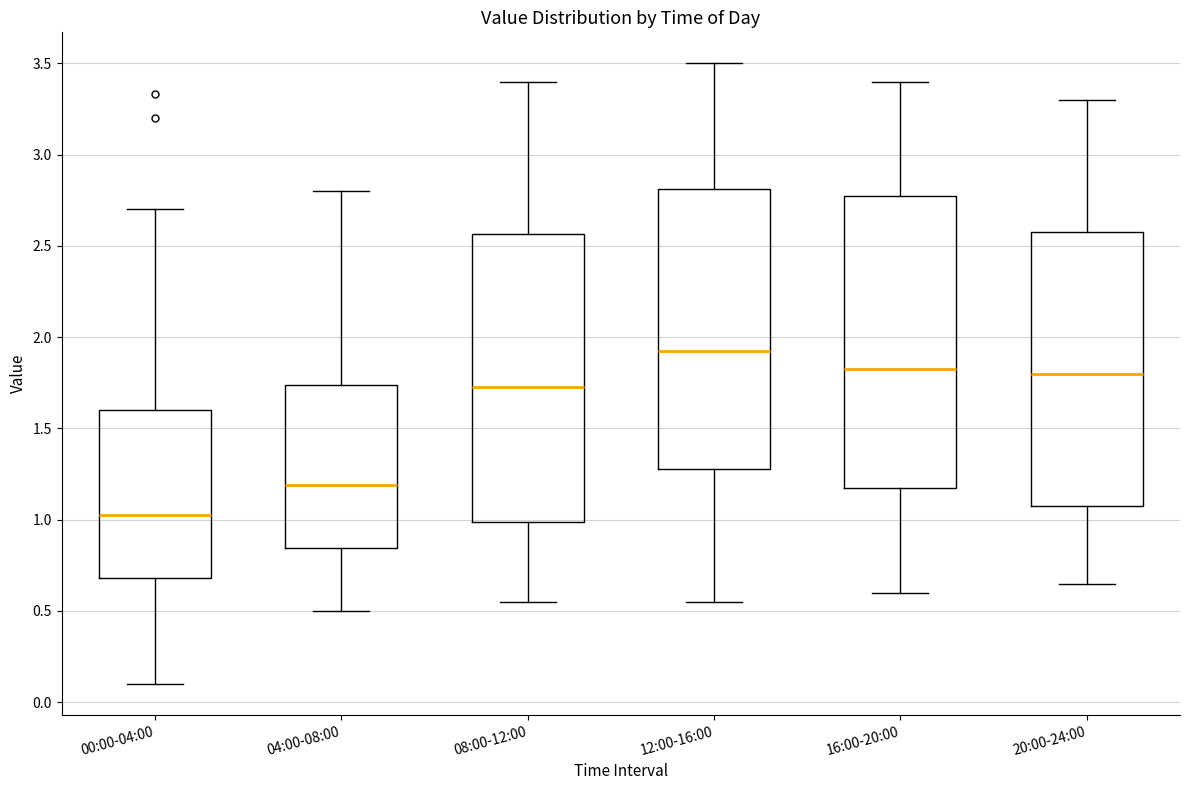

Where does the upper whisker of the box for 16:00-20:00 end on the y-axis? The values are not printed on the chart, so give them approximately, as read against the axis.

3.40